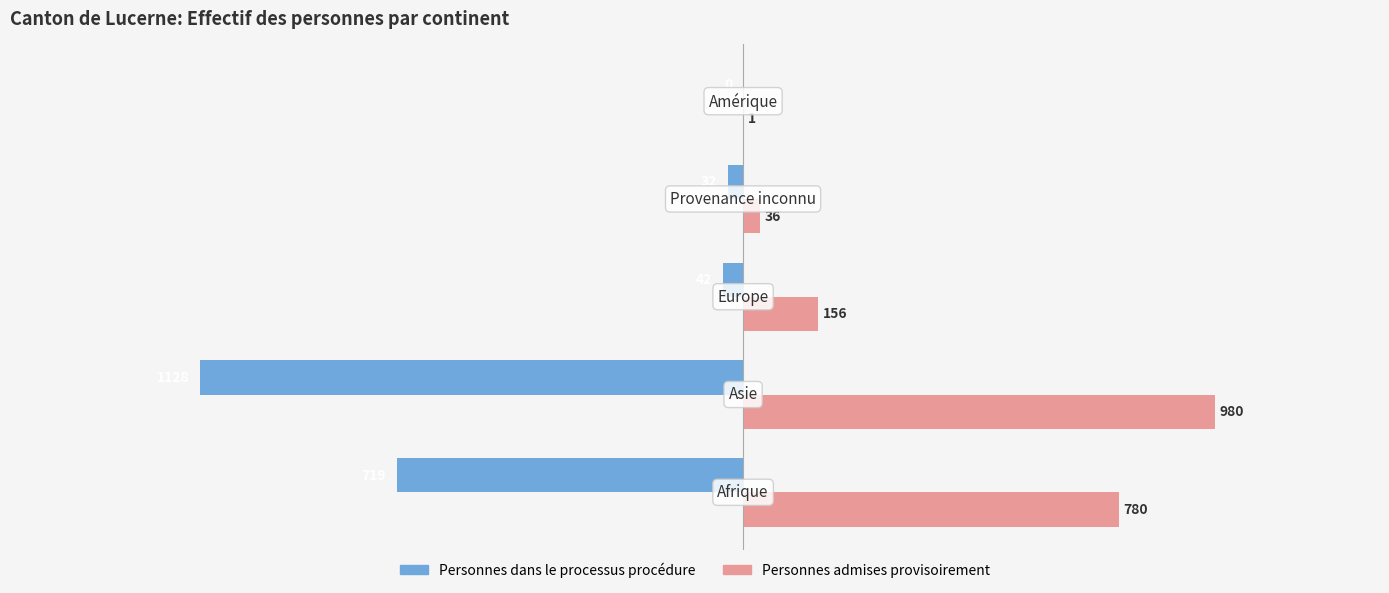

What is the sum of all Personnes admises provisoirement values?

1953